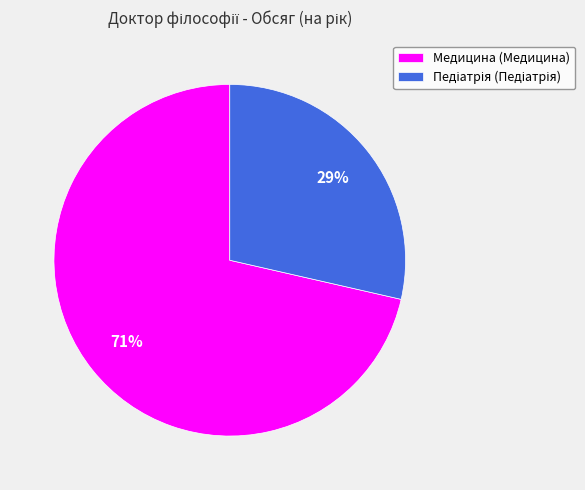

To the nearest percent, what portion does Медицина (Медицина) represent?

71%